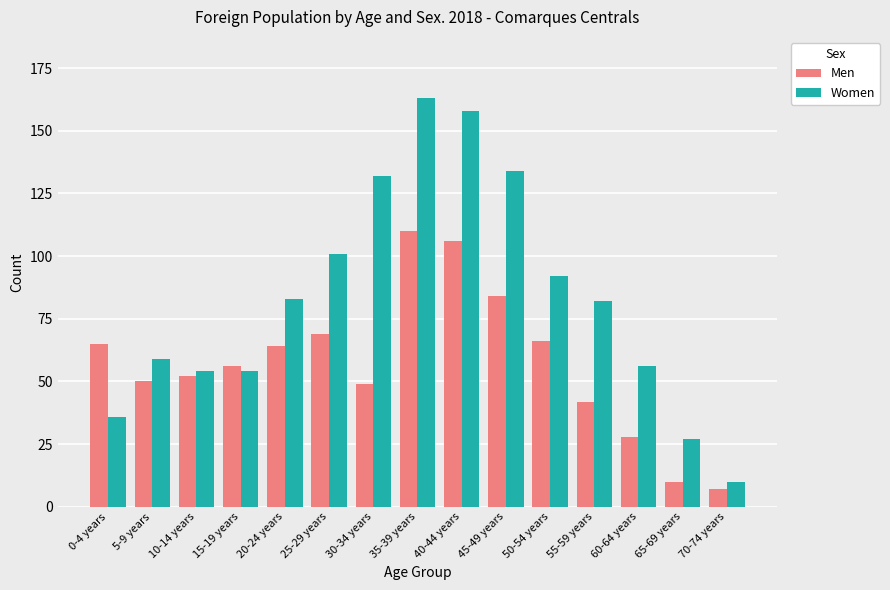

List the series in order of their overall mean, lowest first.

Men, Women